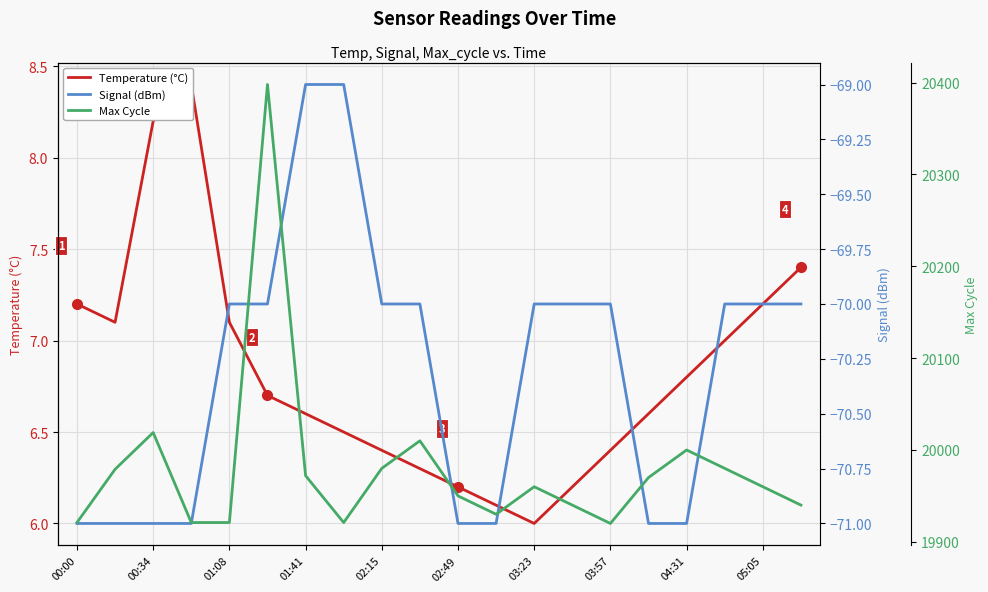

What position from the left is 17?

18